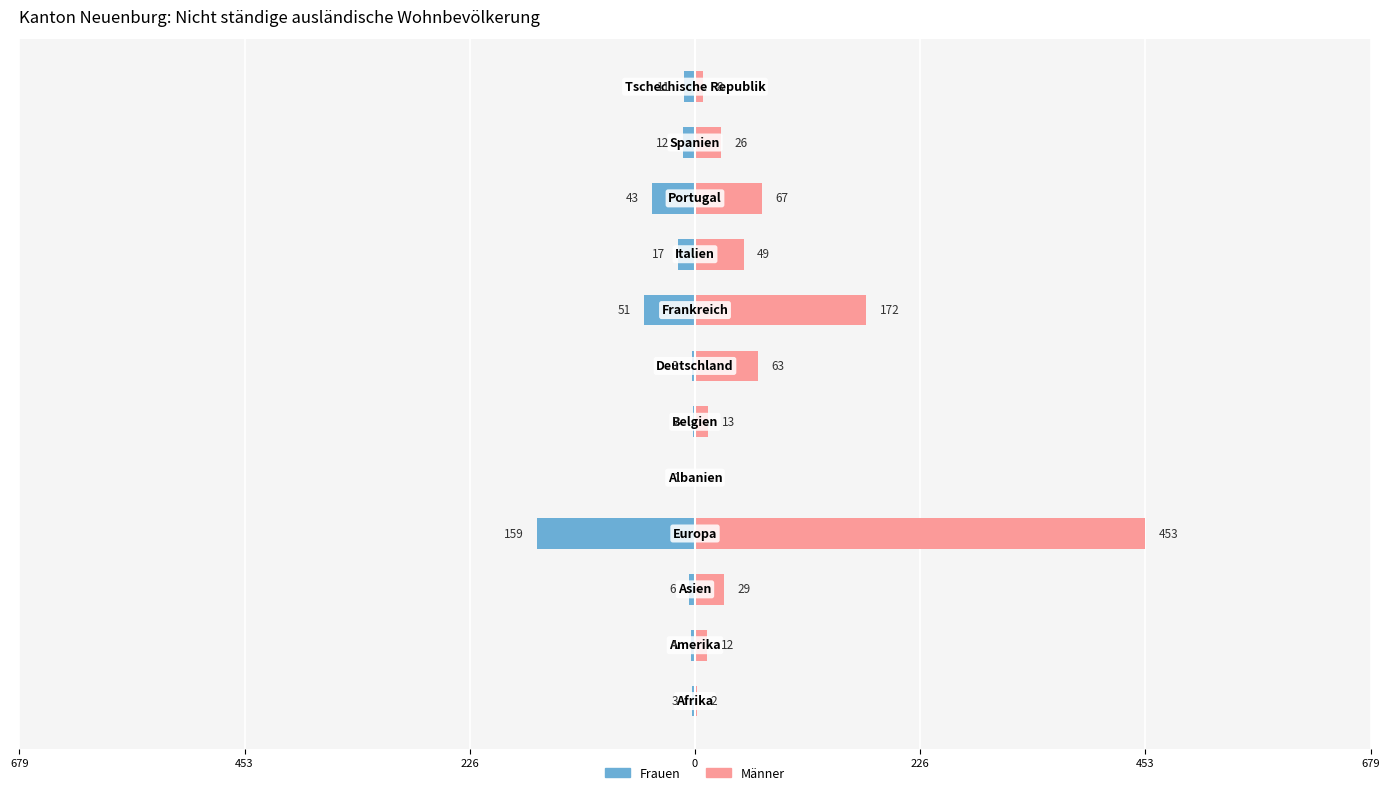

What is the difference between the highest and lowest values at 9?

110